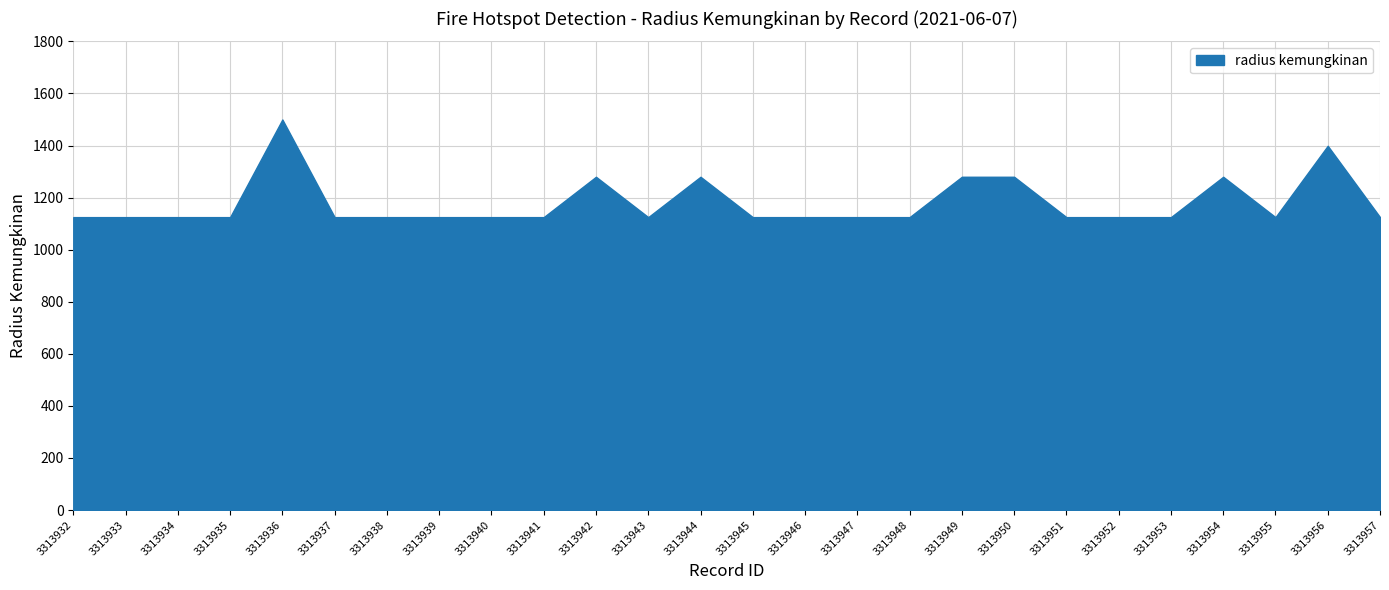

Rank the categories by value from highest to lowest.

3313936, 3313956, 3313942, 3313944, 3313949, 3313950, 3313954, 3313932, 3313933, 3313934, 3313935, 3313937, 3313938, 3313939, 3313940, 3313941, 3313943, 3313945, 3313946, 3313947, 3313948, 3313951, 3313952, 3313953, 3313955, 3313957